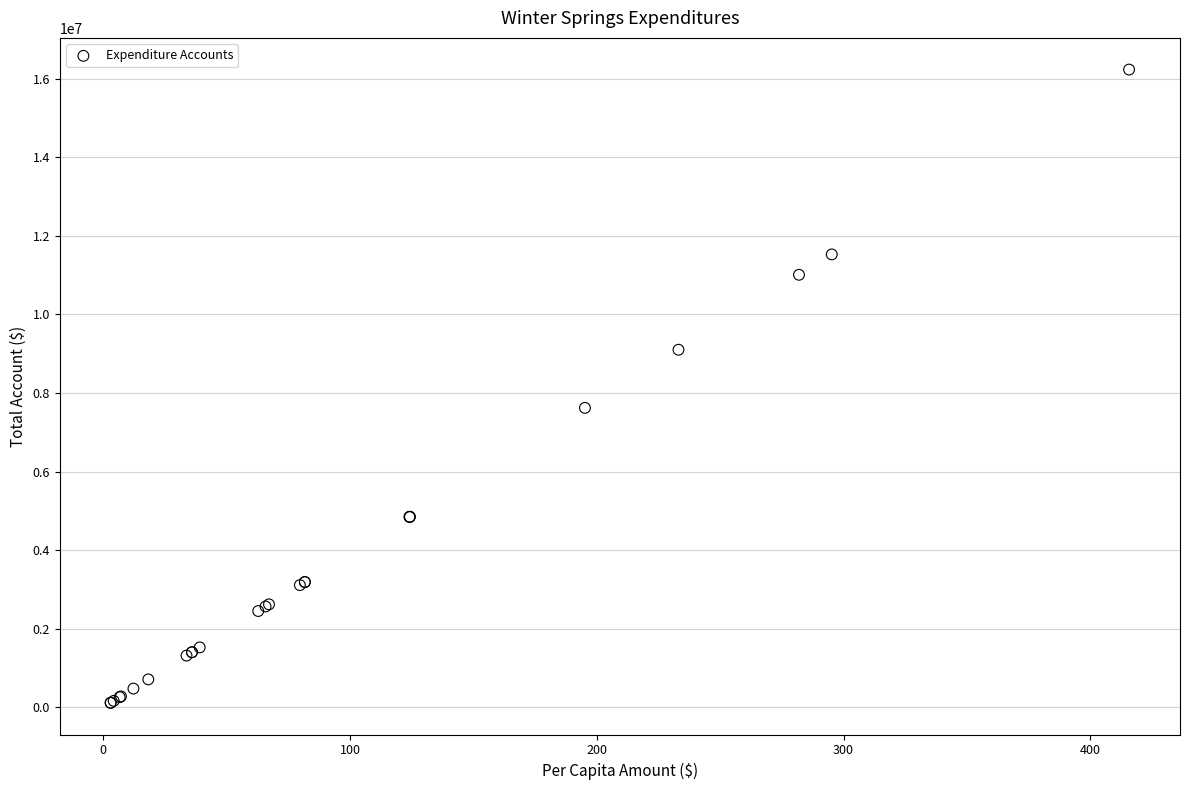

What Y value in the scatter plot is closest to 8171590?

7619752